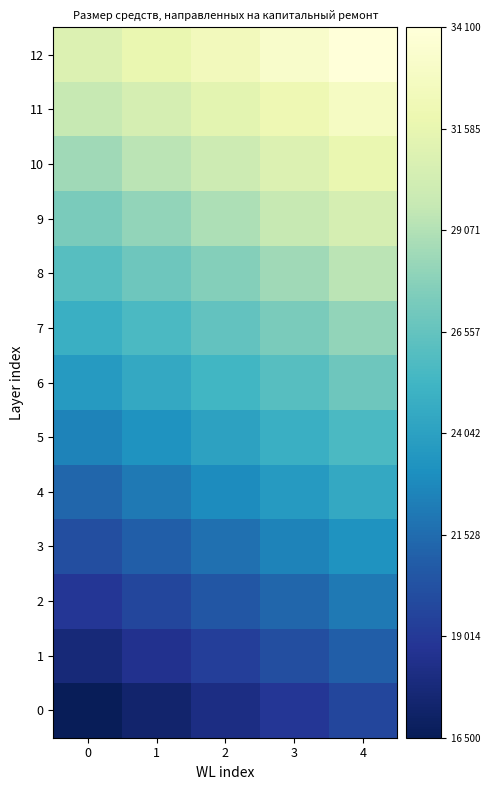

Which series has the largest total across all categories?

12